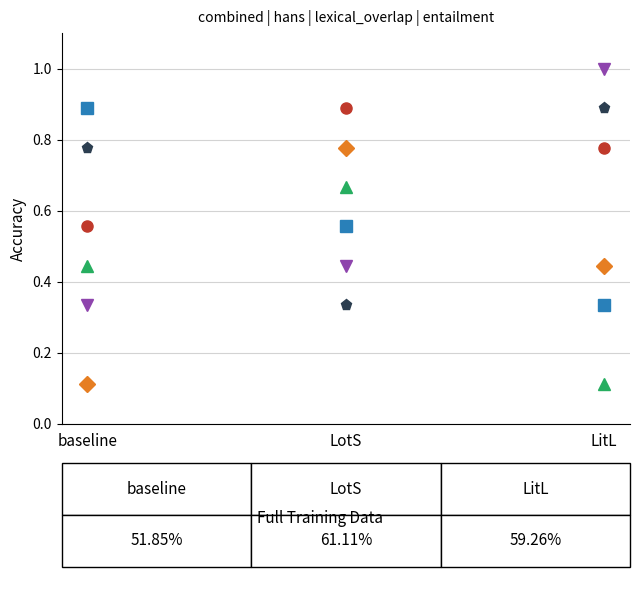

What is the label of the 1st point from the left?

baseline